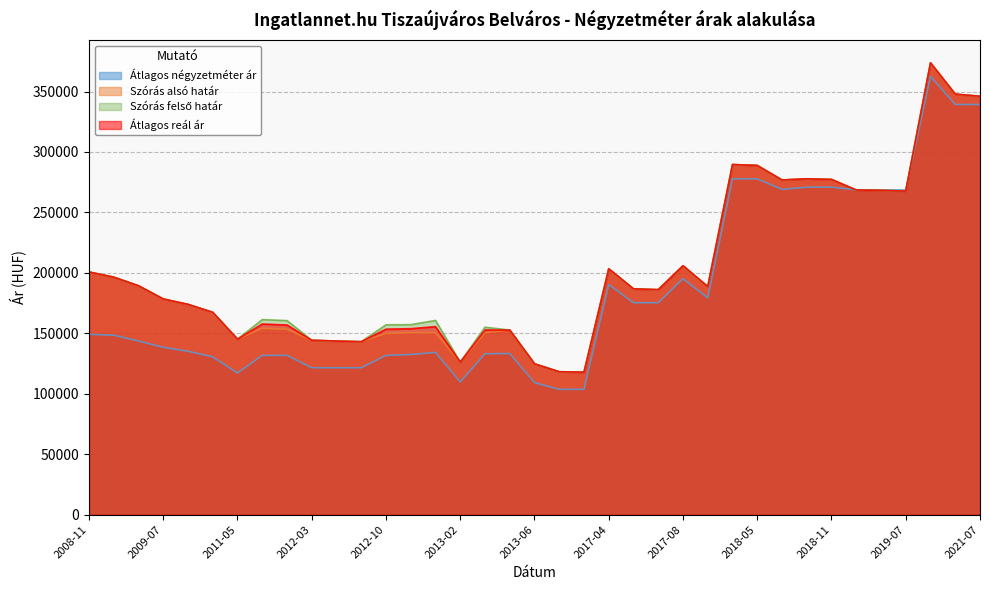

The Szórás alsó határ series shows 188704 at 2017-09. True or false?

True